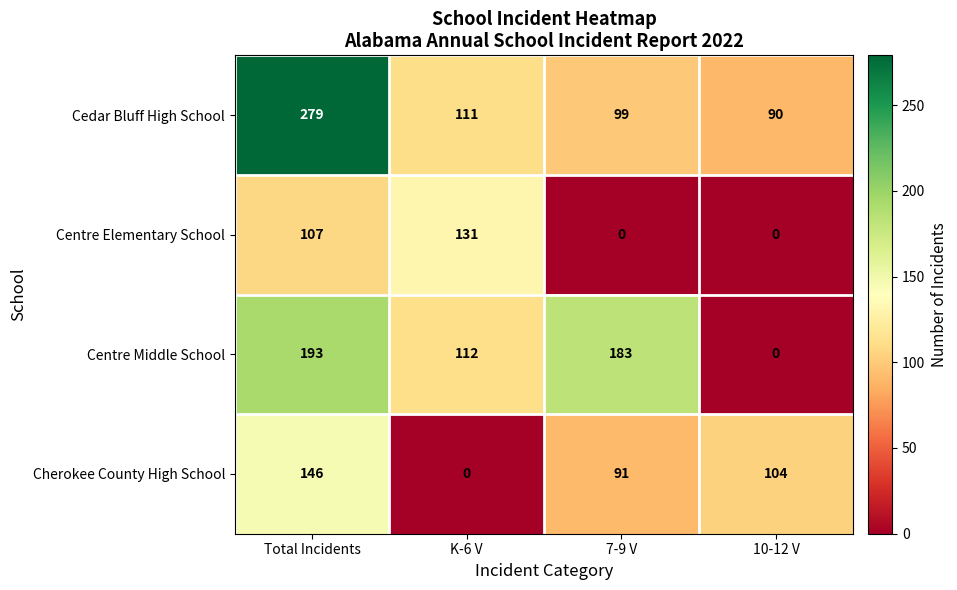

Reading left to right, extract all data points from this chart.

Cedar Bluff High School: Total Incidents=279	K-6 V=111	7-9 V=99	10-12 V=90
Centre Elementary School: Total Incidents=107	K-6 V=131	7-9 V=0	10-12 V=0
Centre Middle School: Total Incidents=193	K-6 V=112	7-9 V=183	10-12 V=0
Cherokee County High School: Total Incidents=146	K-6 V=0	7-9 V=91	10-12 V=104